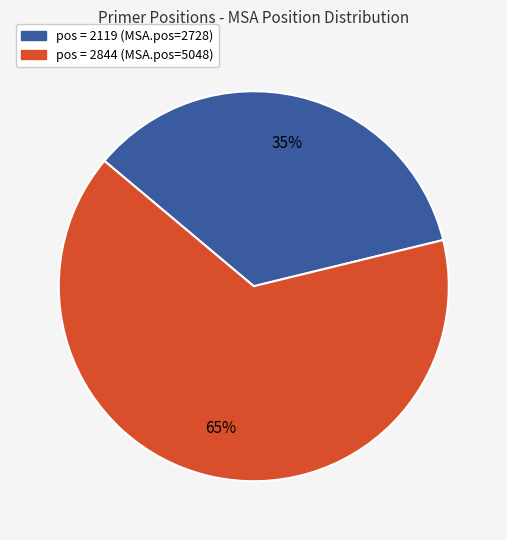

What percentage is the pos = 2844 (MSA.pos=5048) slice, to the nearest percent?

65%